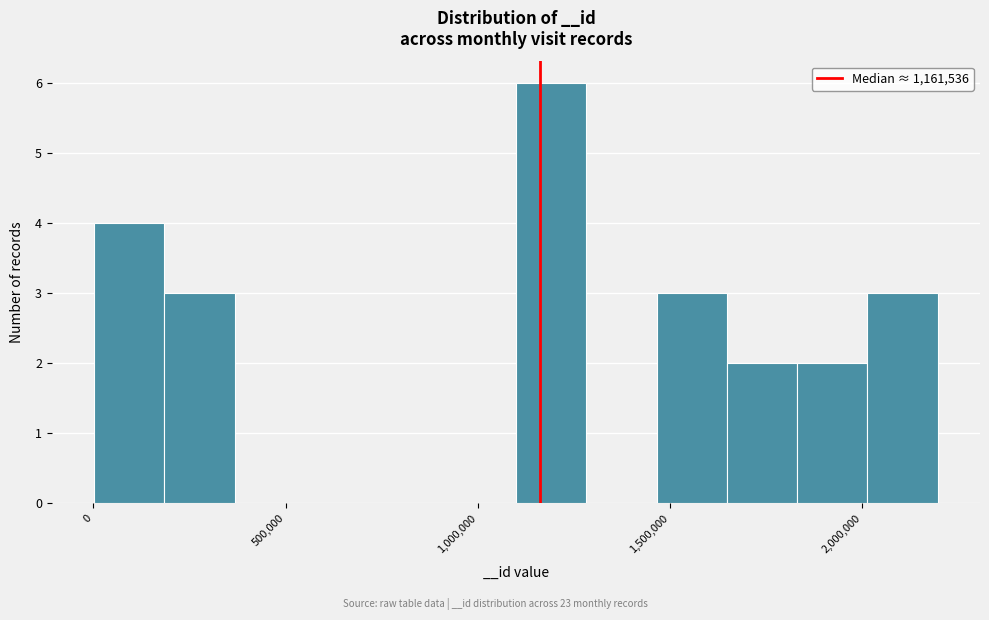

Read against the x-axis, roughly where is the centre of the tallest bar?

1200000